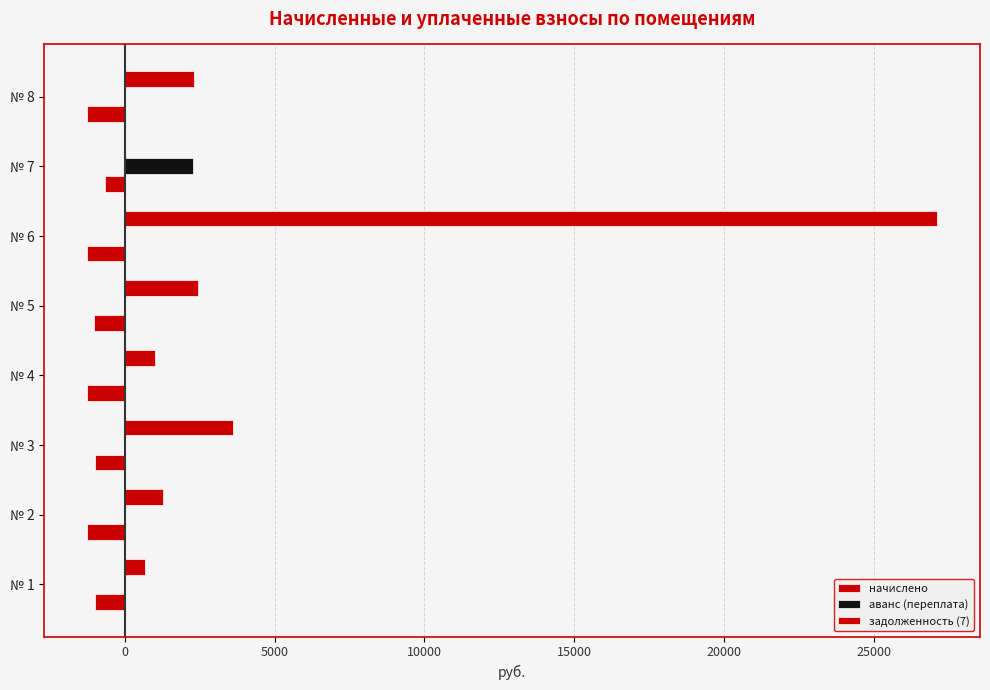

Where is задолженность (7) nearest to the value 13568?

№ 3